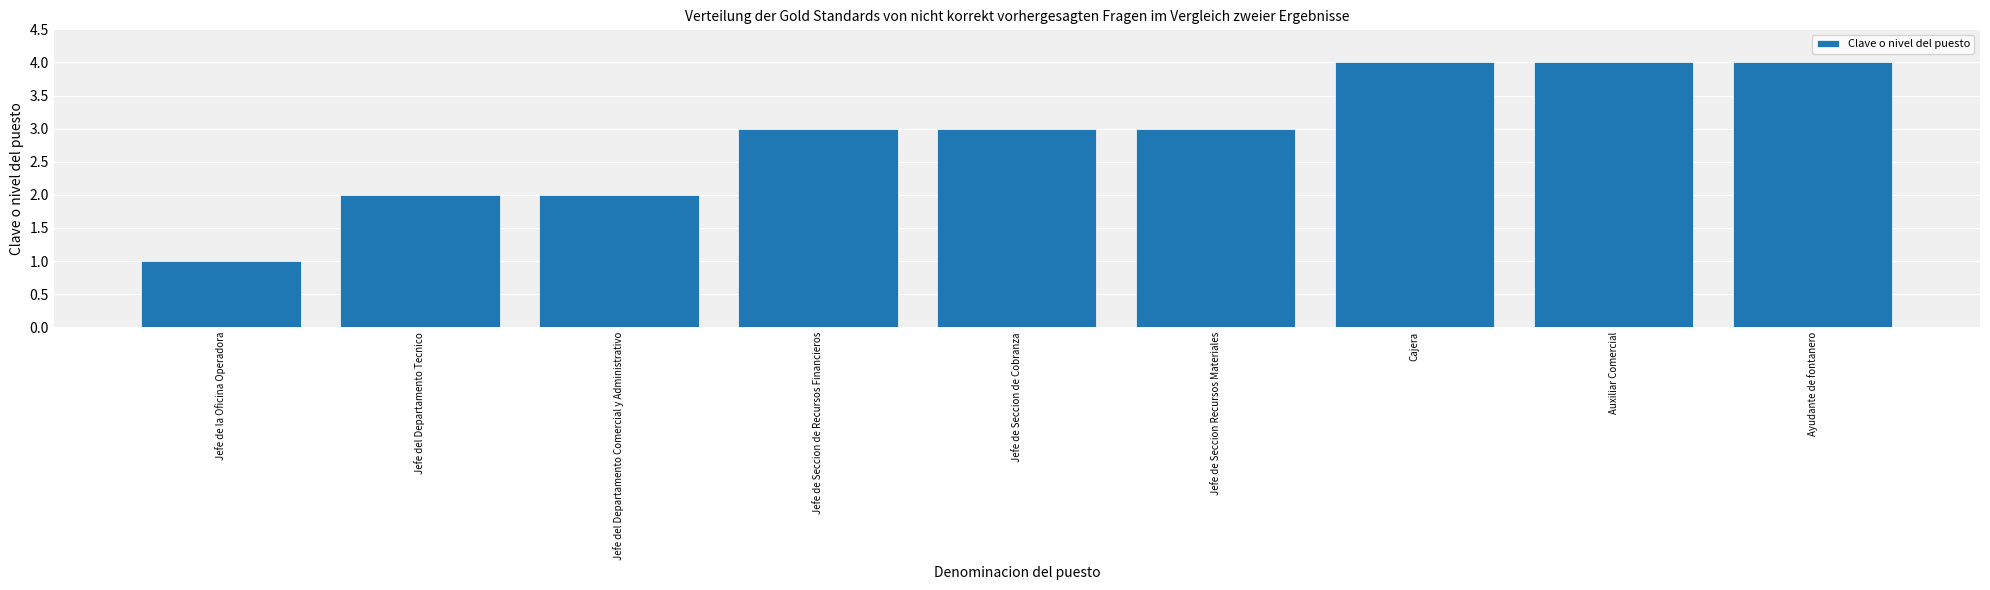

What is the ratio of the value at Ayudante de fontanero to the value at Jefe del Departamento Comercial y Administrativo?

2.0